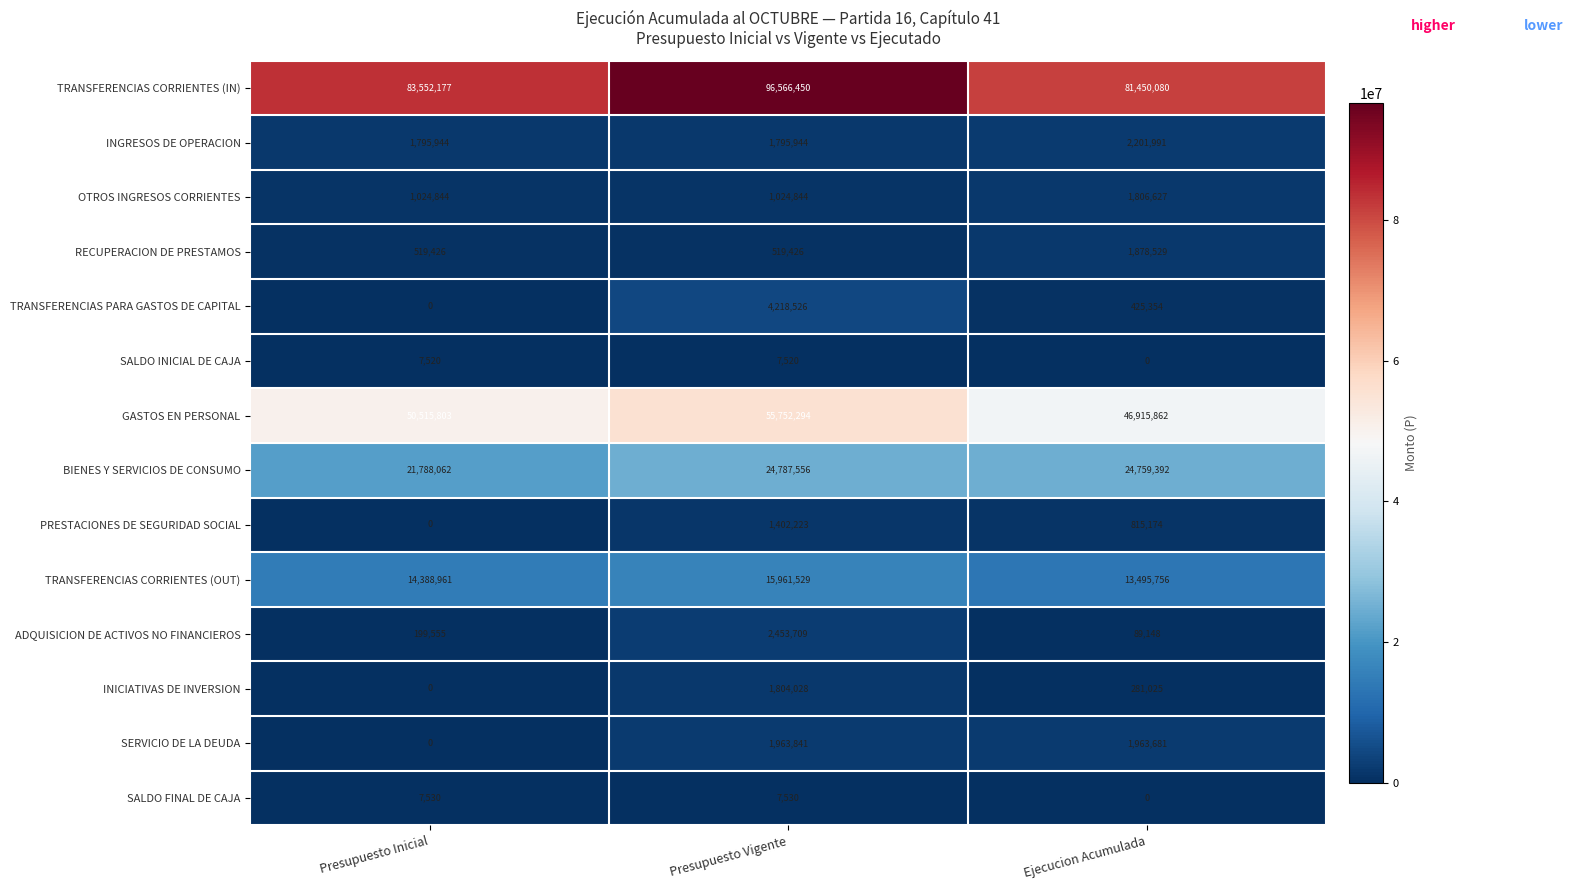

What is the approximate value of BIENES Y SERVICIOS DE CONSUMO at Presupuesto Inicial?

21788062